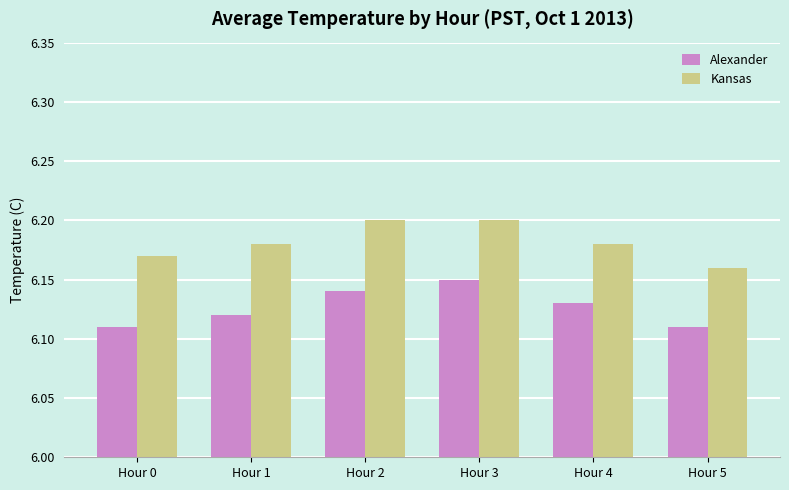

What is the sum of the Alexander values at Hour 3 and Hour 1?

12.3